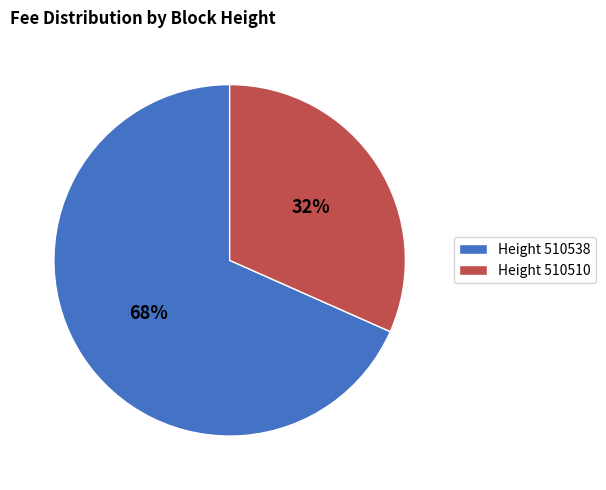

Do Height 510538 and Height 510510 together represent more than half of the pie?

Yes